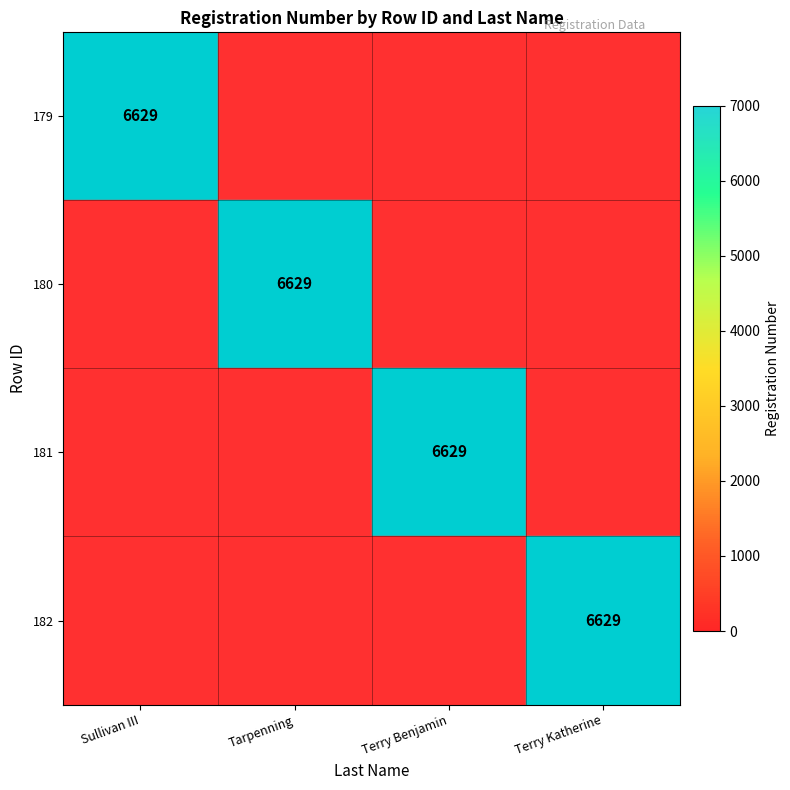

Is it true that 180 equals 6629 at Tarpenning?

True